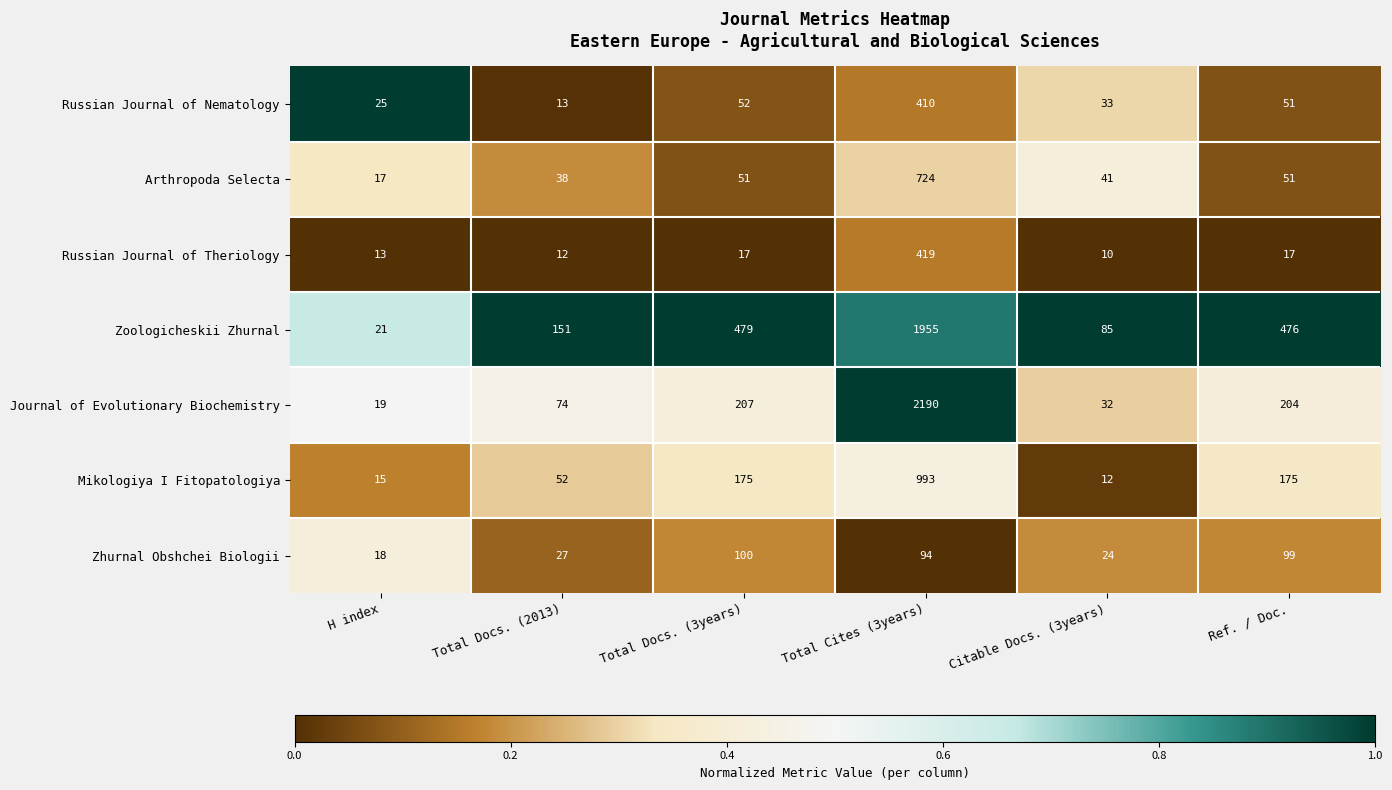

At which label does Zoologicheskii Zhurnal reach its peak?

Total Cites (3years)